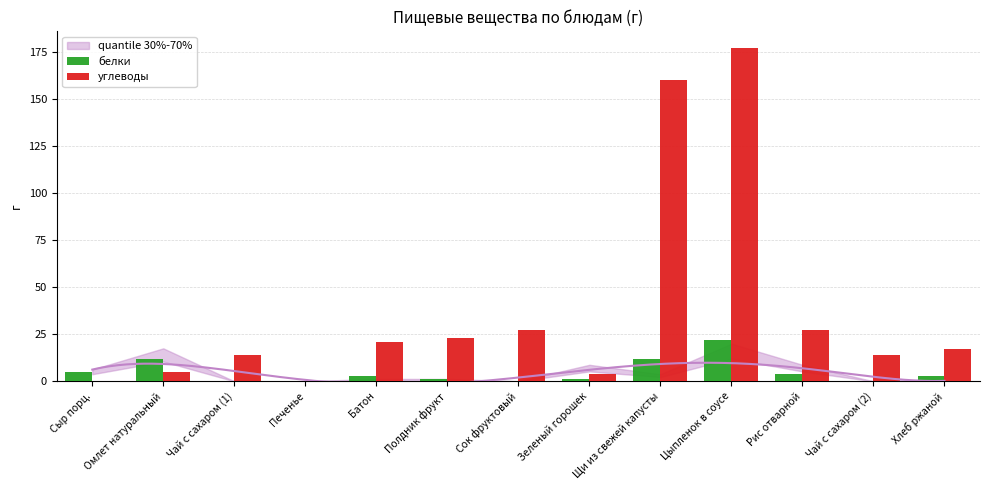

What is the value of the белки bar at the 8th from the left?

1